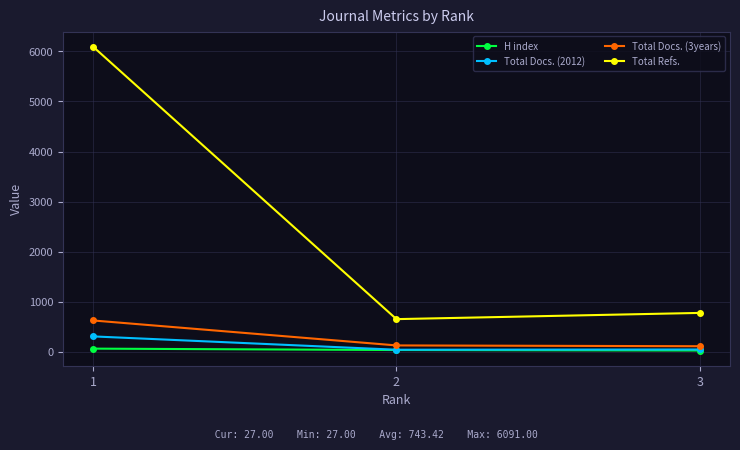

Which series has the largest range (max minus min)?

Total Refs.